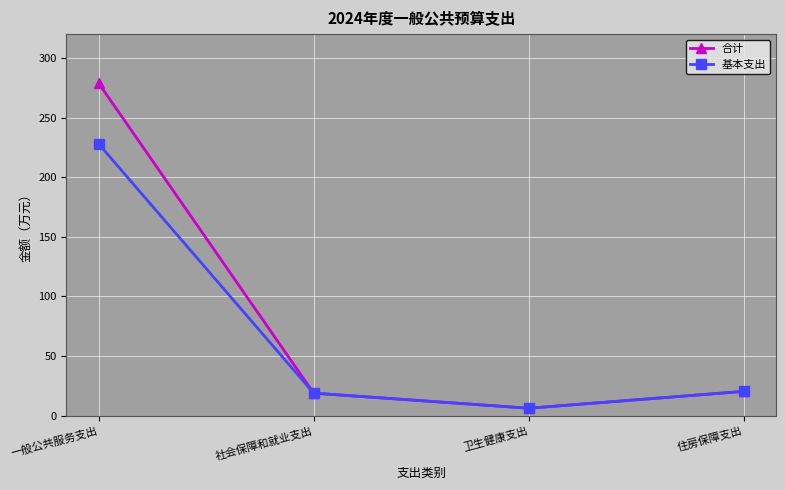

What is the average value of the 合计 series?

81.0